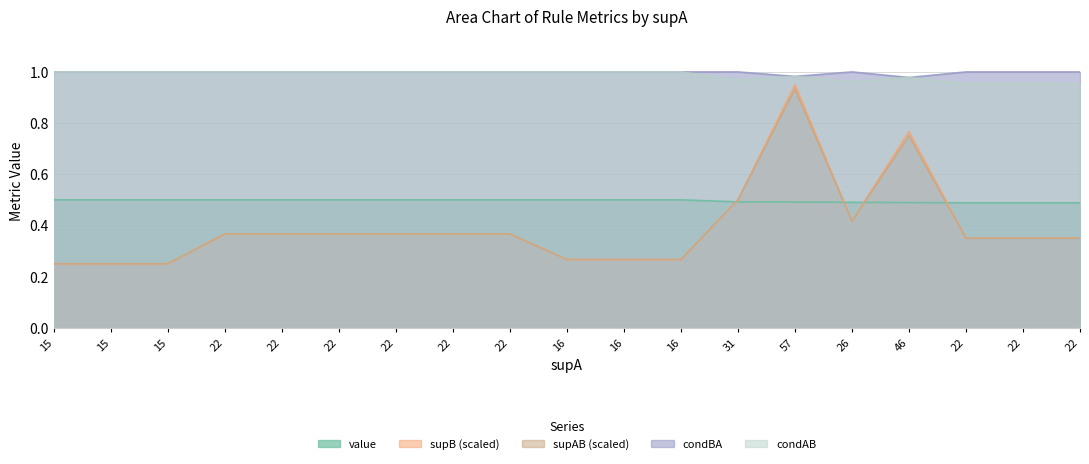

At 22, list the series in order from smallest to largest.

supB, supAB, value, condBA, condAB